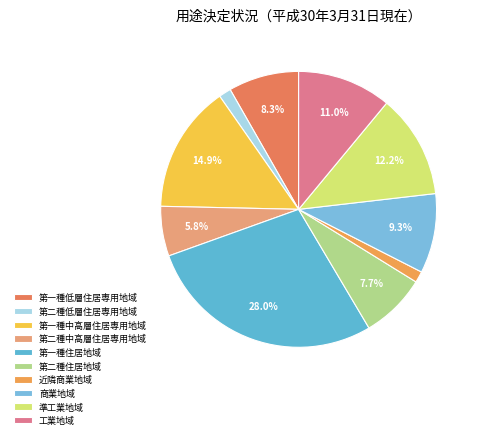

Do 第二種低層住居専用地域 and 工業地域 together represent more than half of the pie?

No